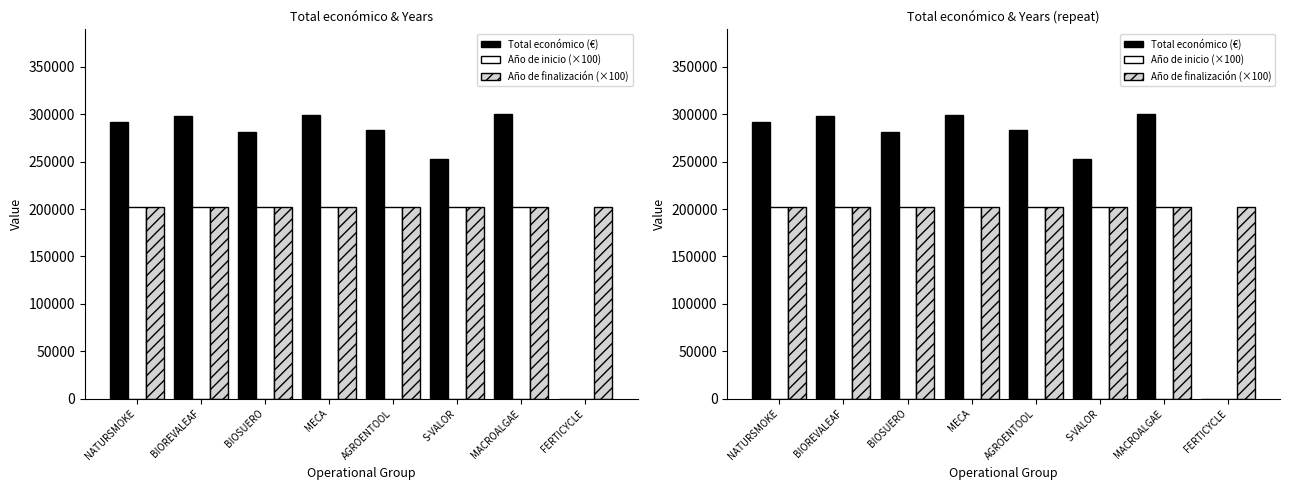

How many bars are there in total?

24